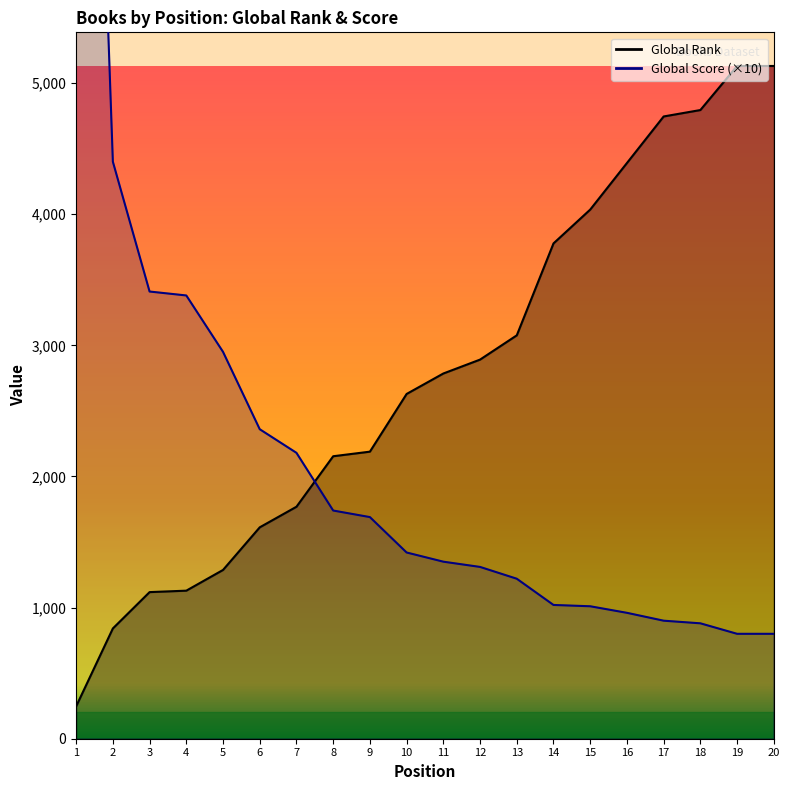

List the series in order of their overall mean, highest first.

Global Rank, Global Score